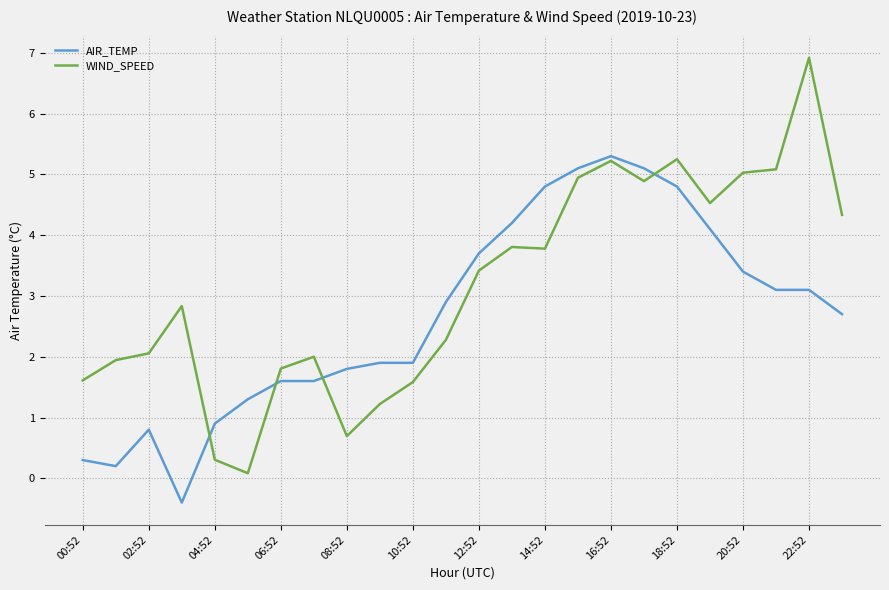

Which series ends up on top after the final intersection of WIND_SPEED and AIR_TEMP?

WIND_SPEED